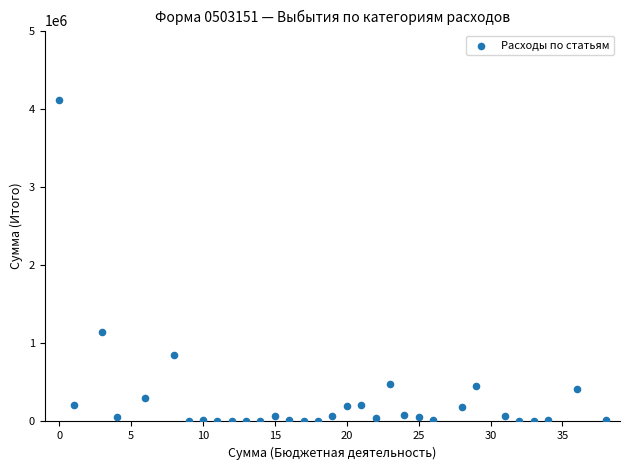

What Y value in the scatter plot is closest to 2058396?

1149745.8